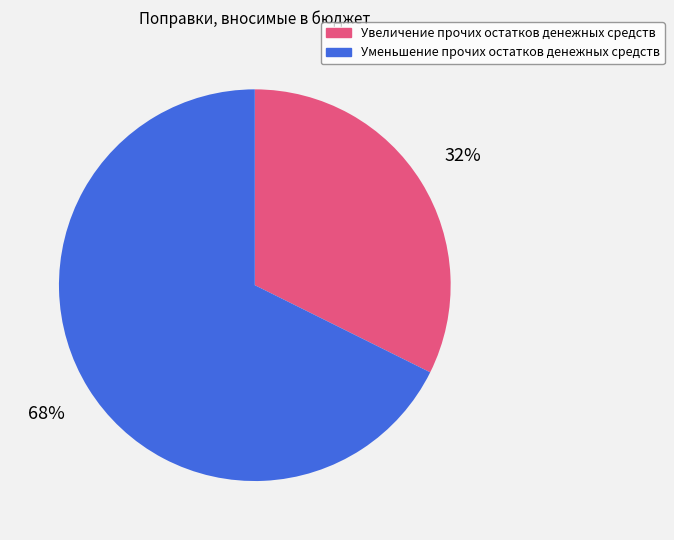

Approximately how many times larger is the value at Увеличение прочих остатков денежных средств compared to Уменьшение прочих остатков денежных средств?

0.5